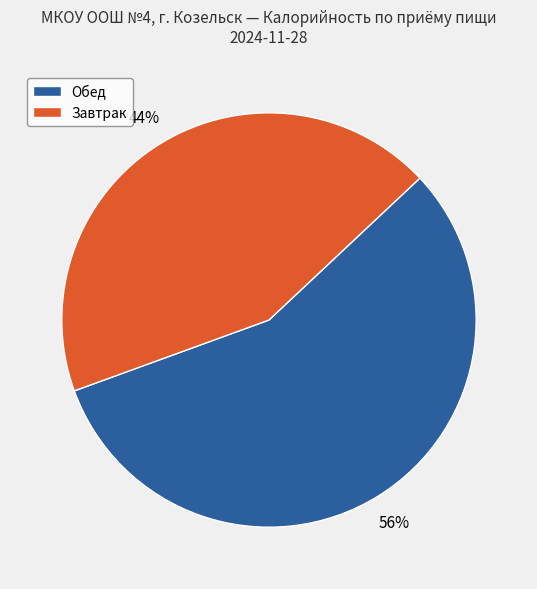

To the nearest percent, what is the average slice percentage?

50%